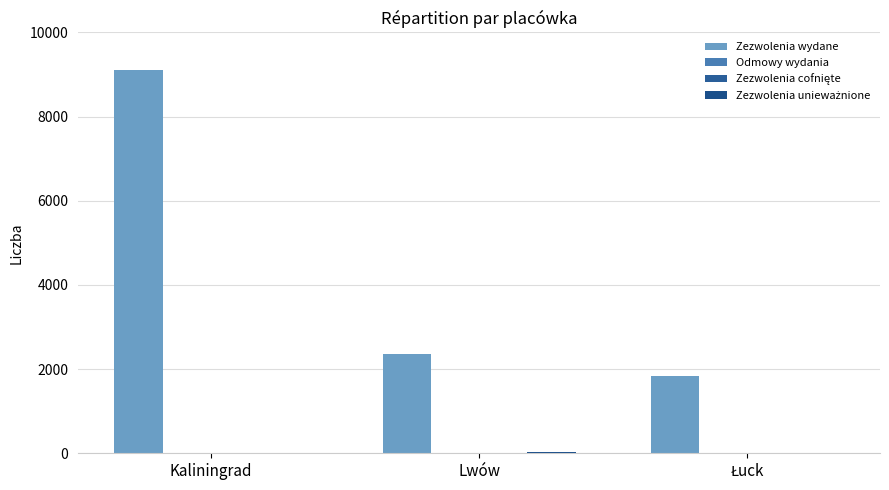

The value of Odmowy wydania at Kaliningrad is 1. True or false?

True